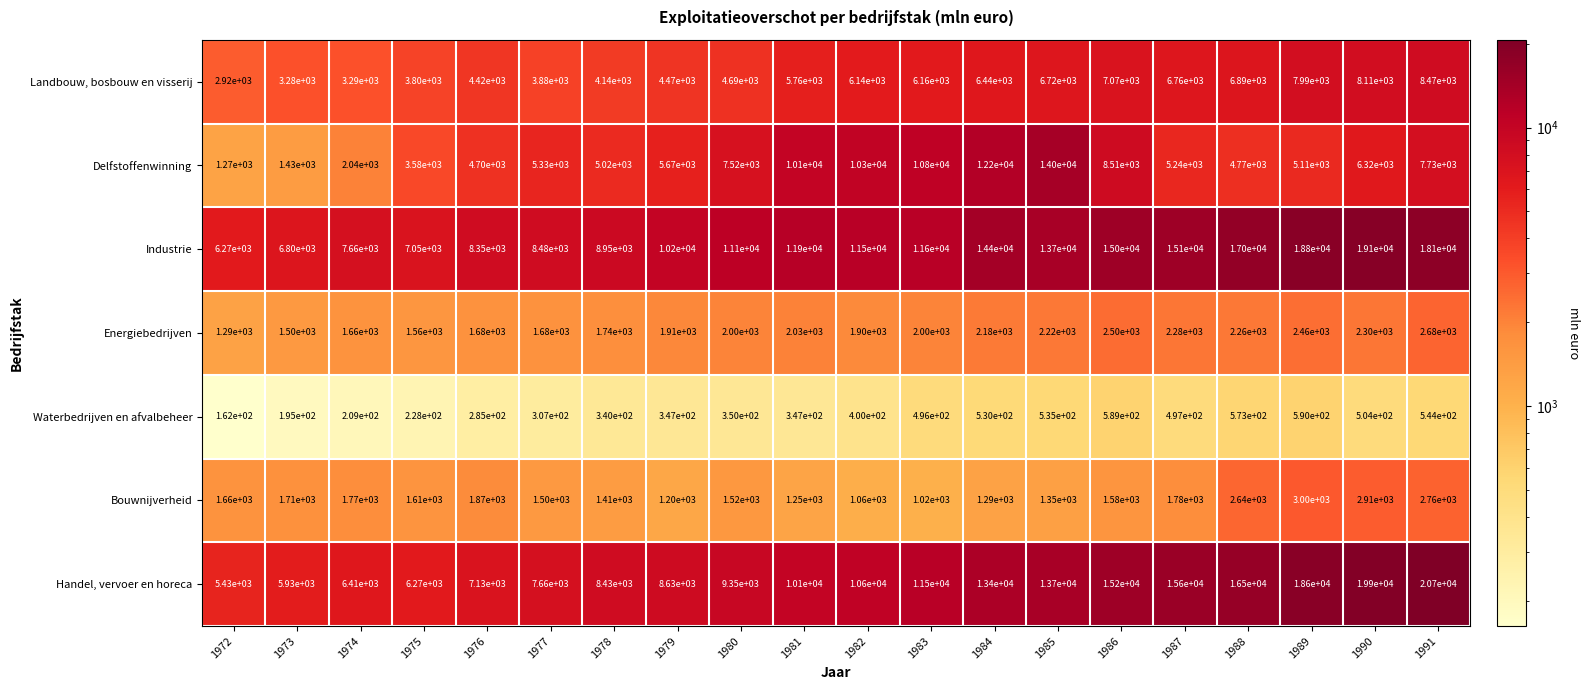

Where is Bouwnijverheid nearest to the value 2010?

1976